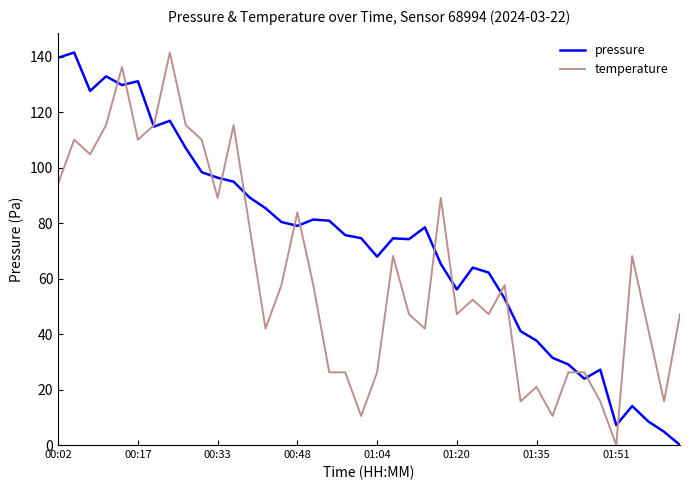

What is the maximum value for pressure?

141.6